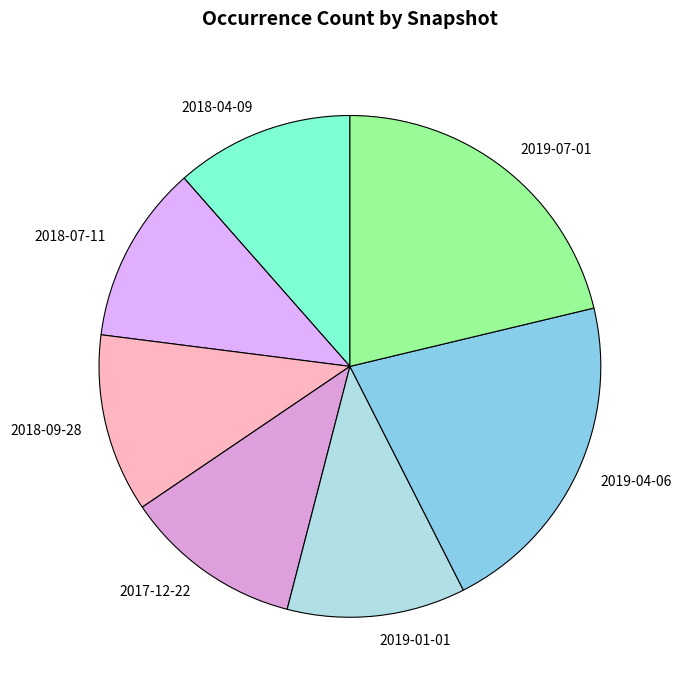

The 2018-09-28 slice represents 11% of the pie. True or false?

True